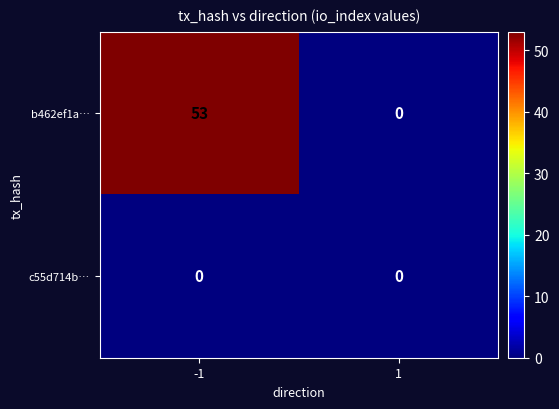

What is the maximum value shown in the chart?

53